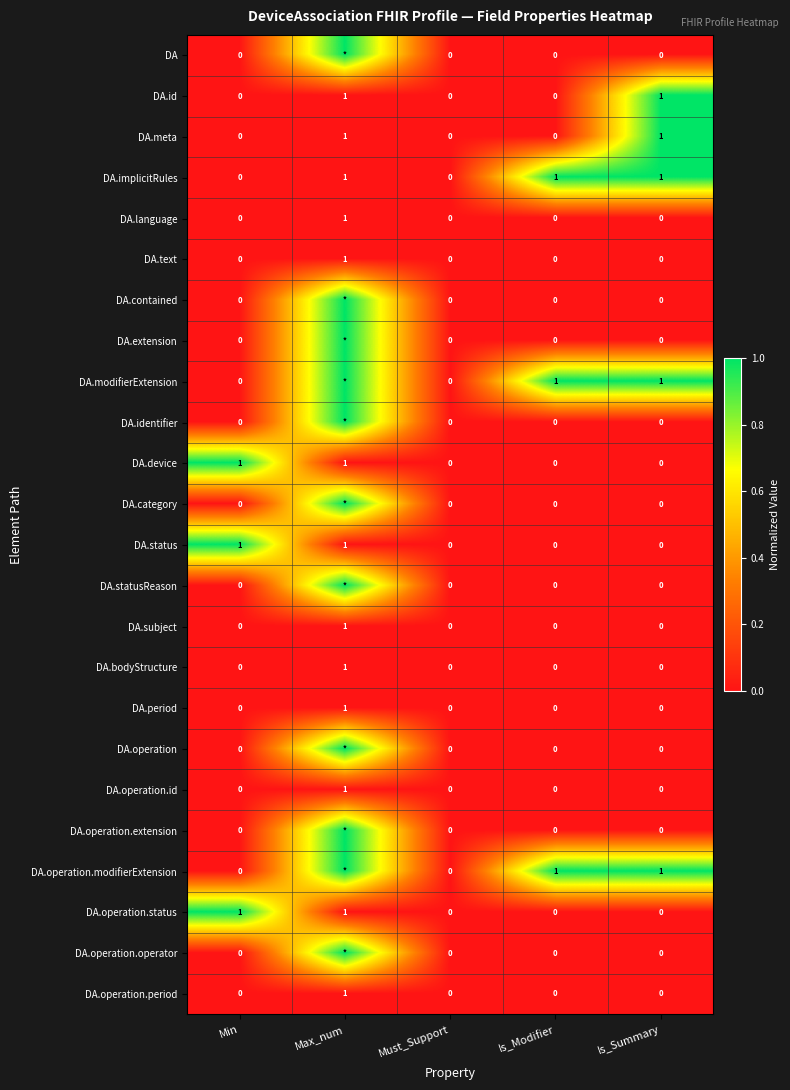

The DA.operation.status series shows 0 at Min. True or false?

False